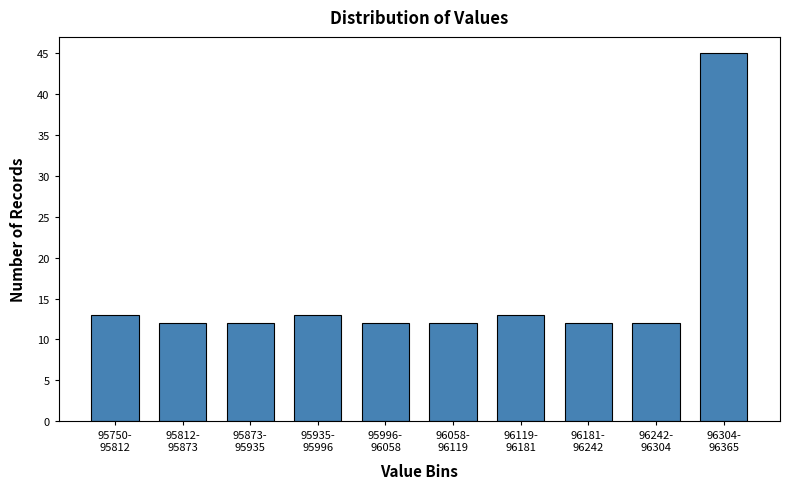

Reading left to right, what are all the values shown in this chart?

13	12	12	13	12	12	13	12	12	45